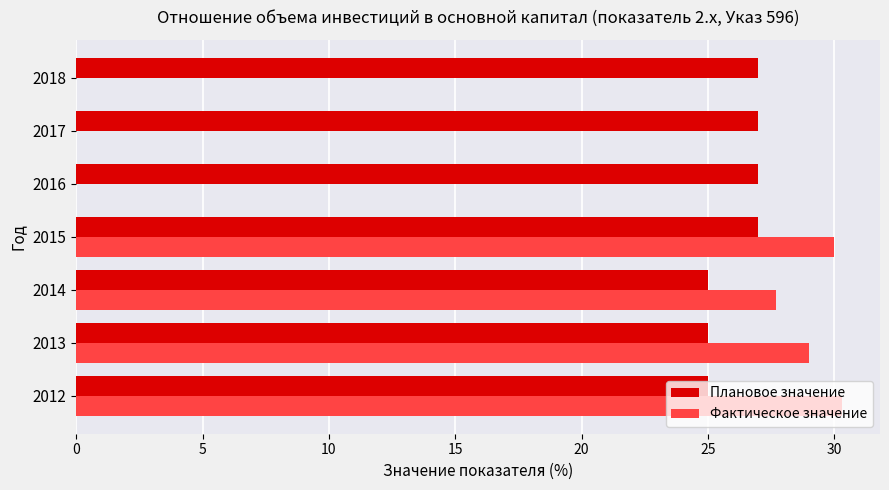

Between 2014 and 2017, which series saw the biggest shift?

Фактическое значение